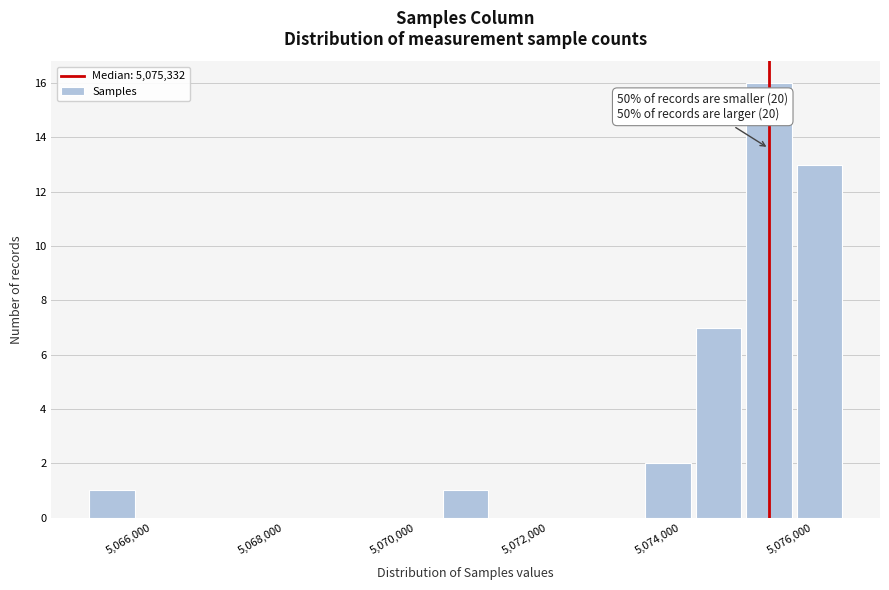

Around what value on the x-axis is the tallest bar? Give the approximate position of its centre, as read against the axis.

5075400